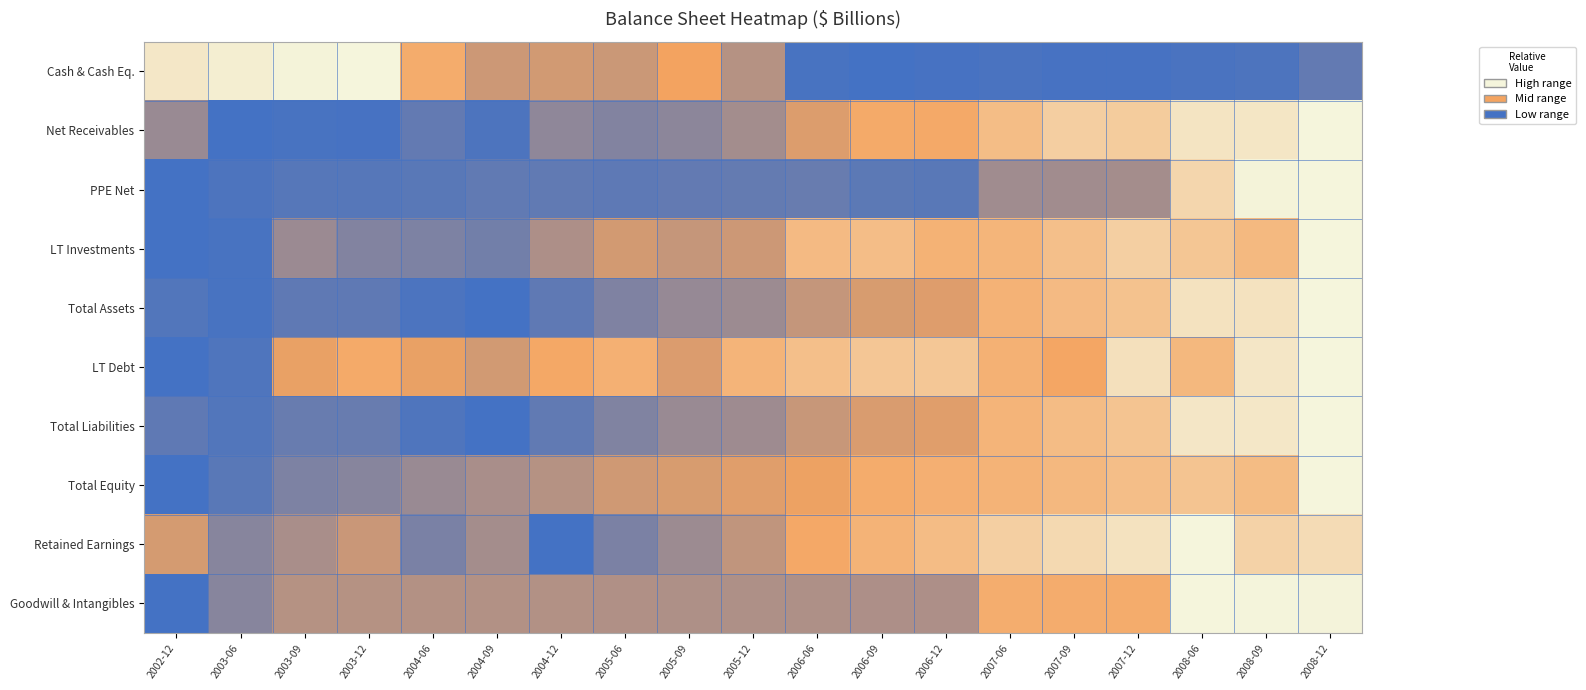

Which label corresponds to the smallest value in the chart?

2006-09